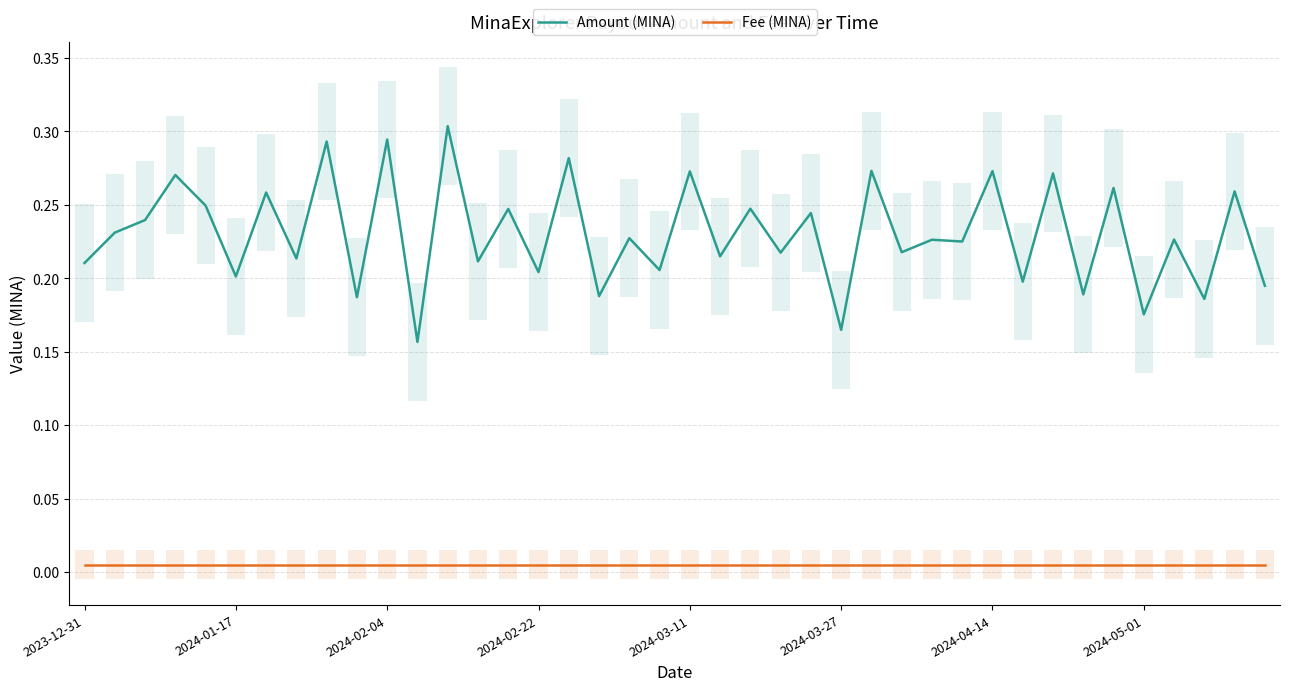

True or false: Amount (MINA) and Fee (MINA) cross at least once.

False